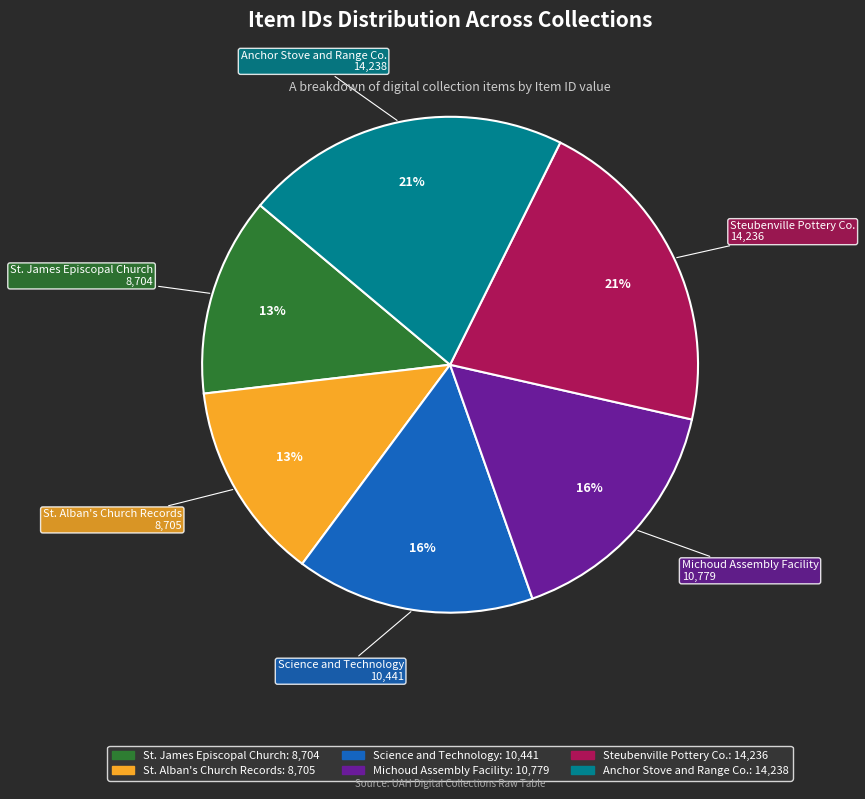

Do Steubenville Pottery Co. and Anchor Stove and Range Co. together represent more than half of the pie?

No